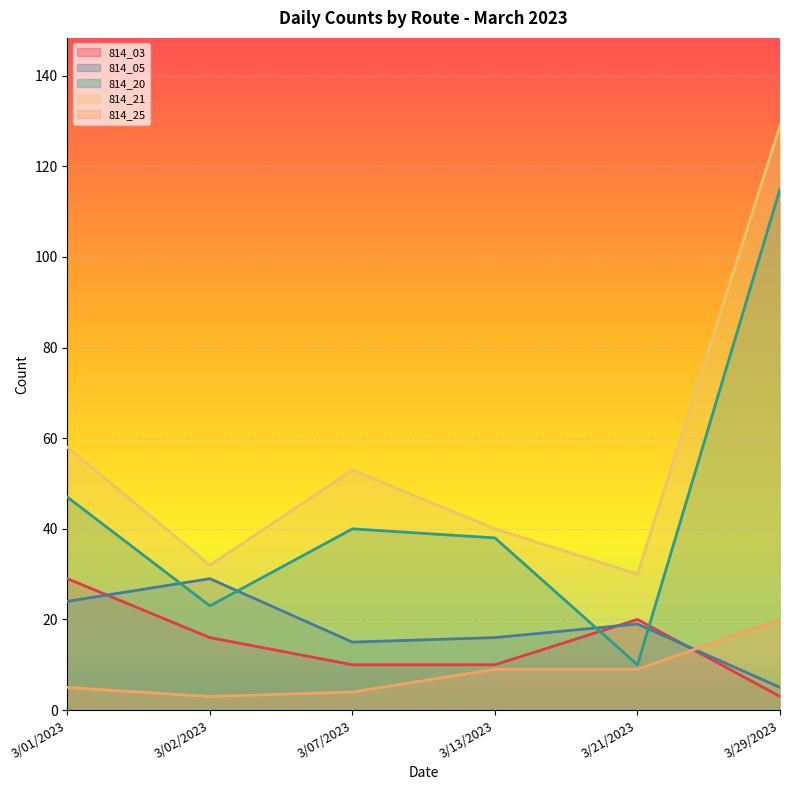

Reading right to left, what are all the values shown in this chart?

814_03: 3/29/2023=3	3/21/2023=20	3/13/2023=10	3/07/2023=10	3/02/2023=16	3/01/2023=29
814_05: 3/29/2023=5	3/21/2023=19	3/13/2023=16	3/07/2023=15	3/02/2023=29	3/01/2023=24
814_20: 3/29/2023=115	3/21/2023=10	3/13/2023=38	3/07/2023=40	3/02/2023=23	3/01/2023=47
814_21: 3/29/2023=129	3/21/2023=30	3/13/2023=40	3/07/2023=53	3/02/2023=32	3/01/2023=58
814_25: 3/29/2023=20	3/21/2023=9	3/13/2023=9	3/07/2023=4	3/02/2023=3	3/01/2023=5